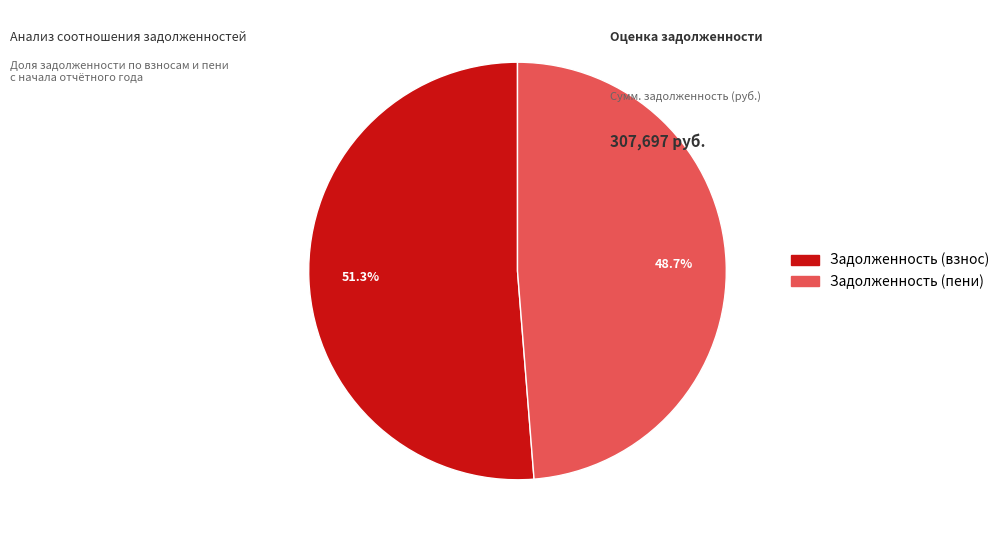

Does any single category account for the majority?

Yes